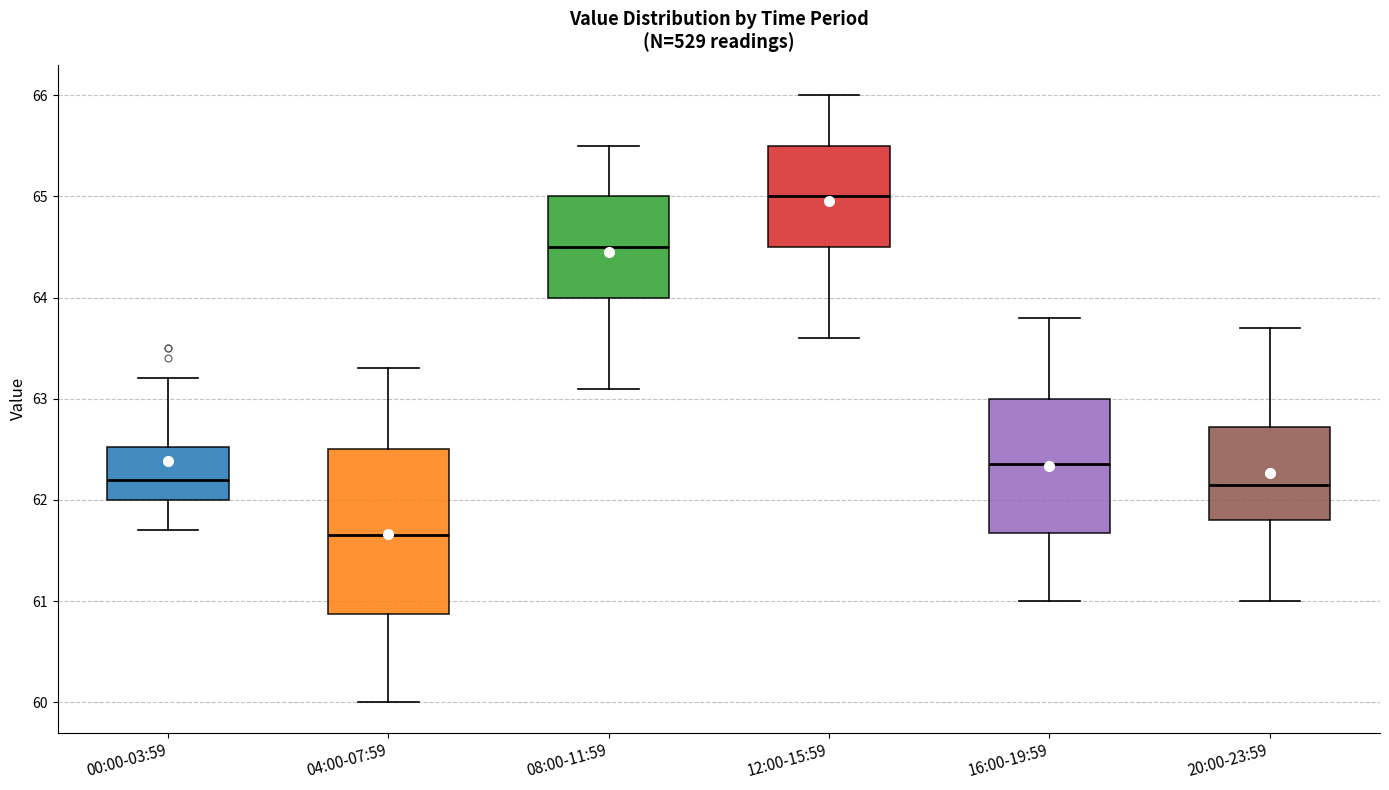

Which box has the lowest median line?

04:00-07:59